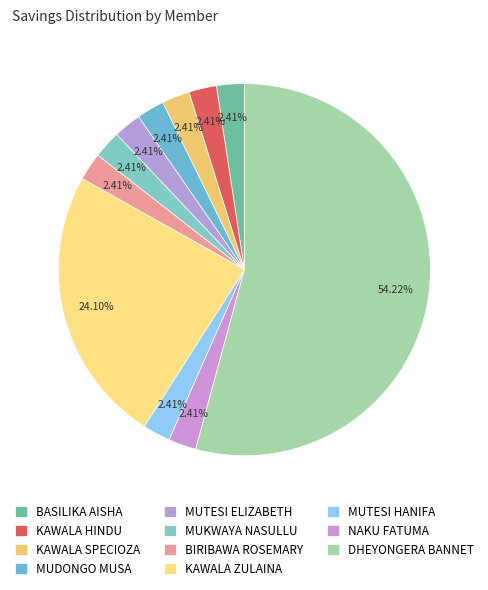

True or false: BIRIBAWA ROSEMARY accounts for 2% of the total.

True